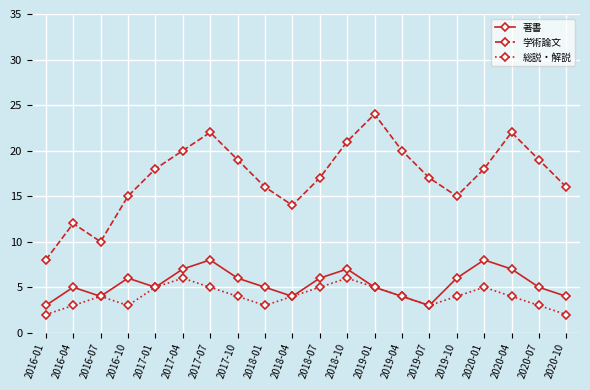

True or false: 著書 and 学術論文 cross at least once.

False